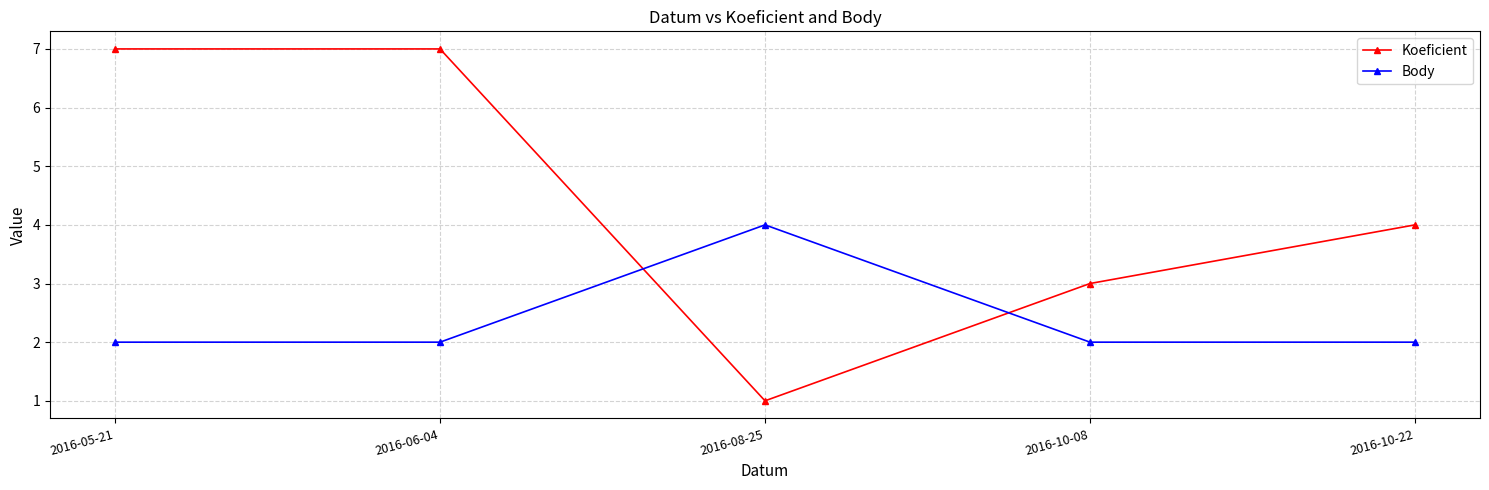

What is the total value across all series at 2016-10-08?

5